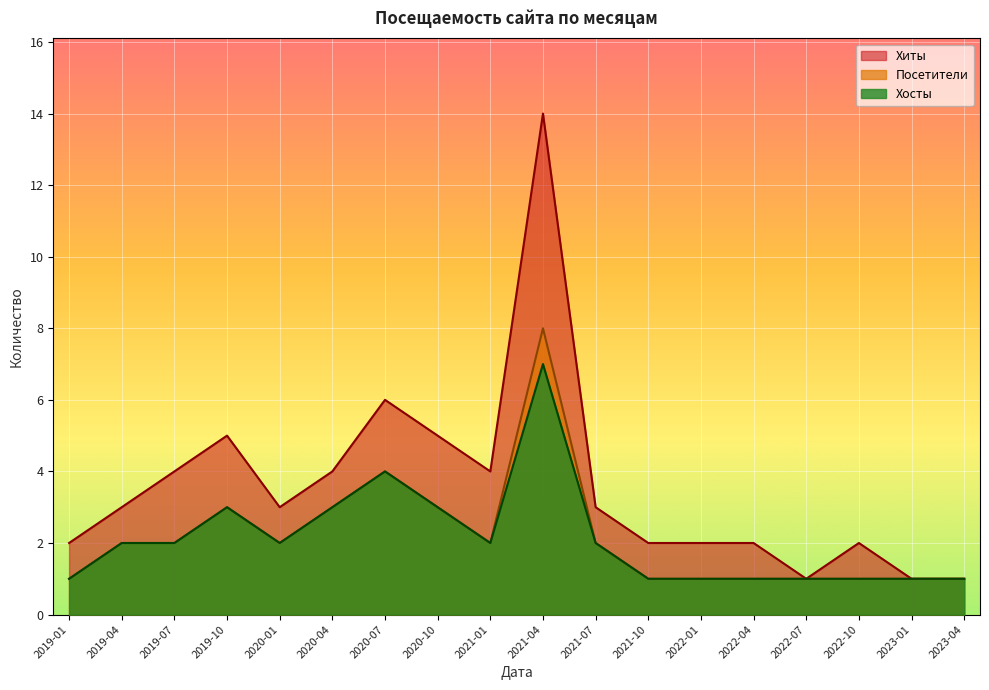

What is the label of the 14th point from the right?

2020-01